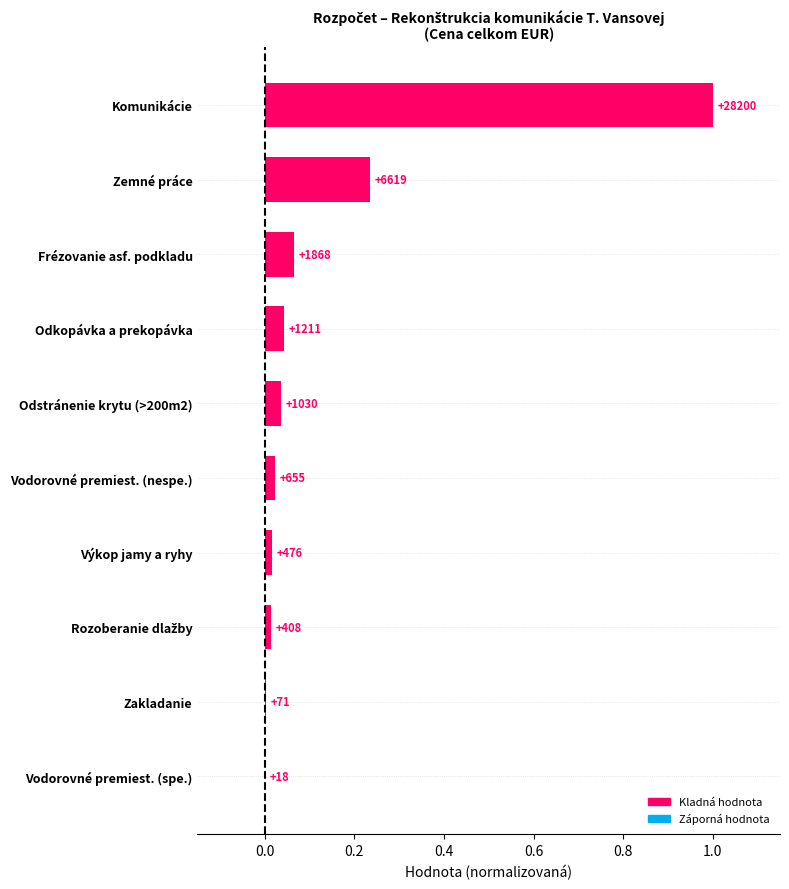

What is the maximum value shown in the chart?

1.0